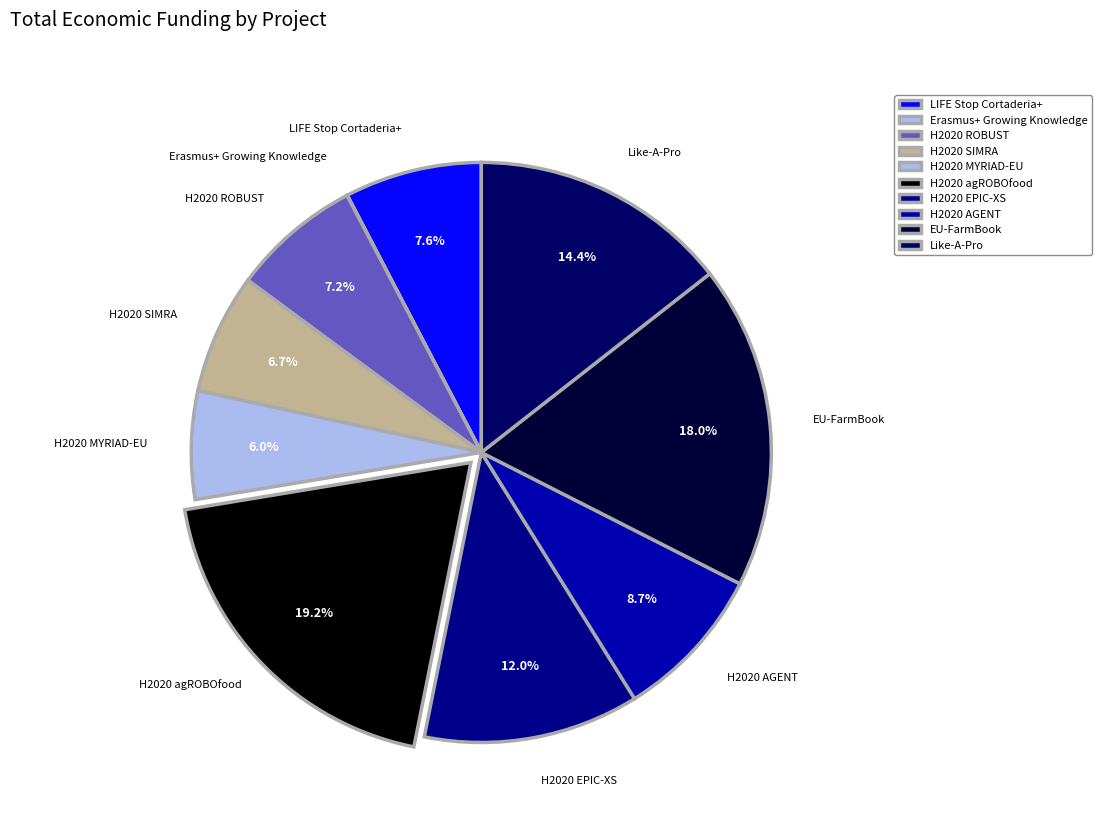

Is there any slice that represents more than half of the pie?

No